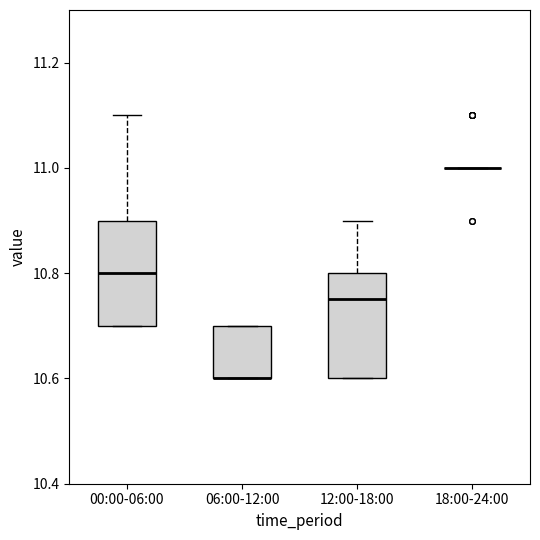

Reading left to right, transcribe this box plot: for each box, give where its median line is, the range the box spans, and where its two whiskers end, as read against the y-axis. The values are not printed on the chart, so give them approximately, as read against the axis.

00:00-06:00: median 10.80, box 10.70 to 10.90, whiskers 10.70 to 11.10
06:00-12:00: median 10.60 (drawn on the box's lower edge), box 10.60 to 10.70, whiskers 10.60 to 10.70
12:00-18:00: median 10.76, box 10.60 to 10.80, whiskers 10.60 to 10.90
18:00-24:00: box collapsed to a line at 11.00, whiskers 11.00 to 11.00